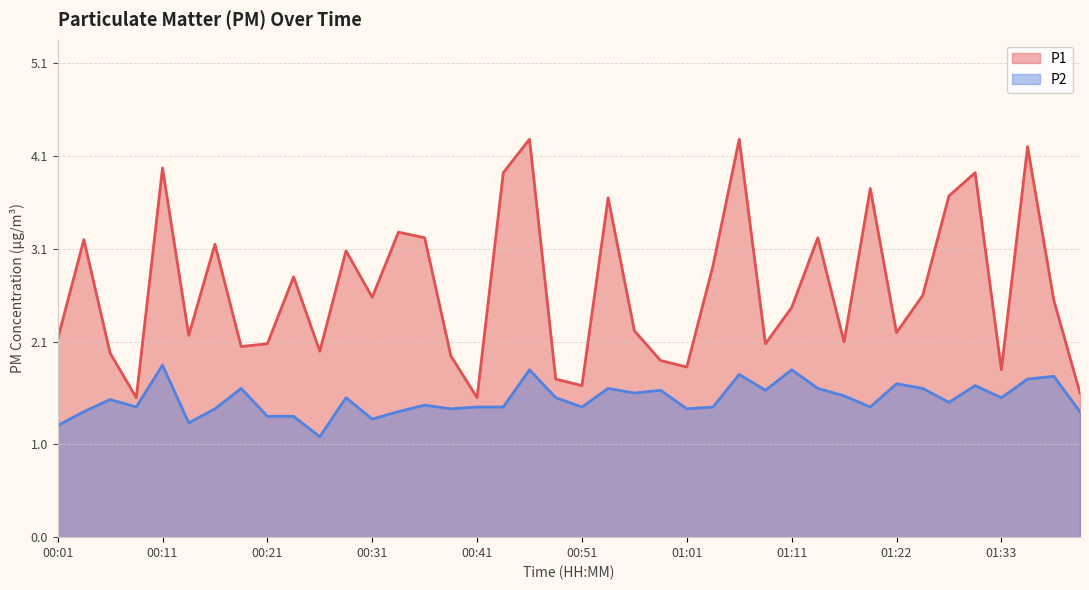

Which series has the largest total across all categories?

P1